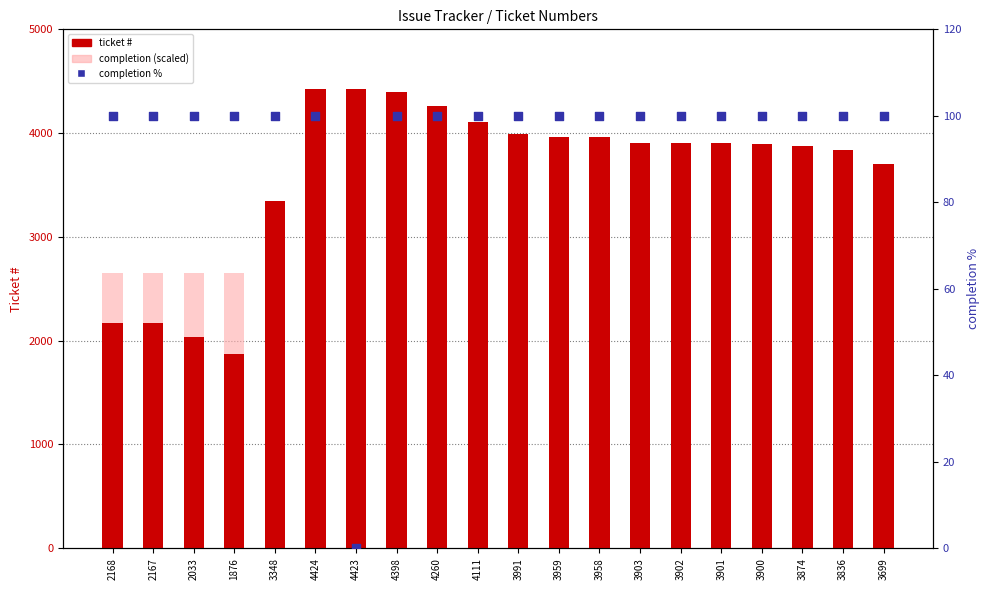

Which series has the largest total across all categories?

ticket #